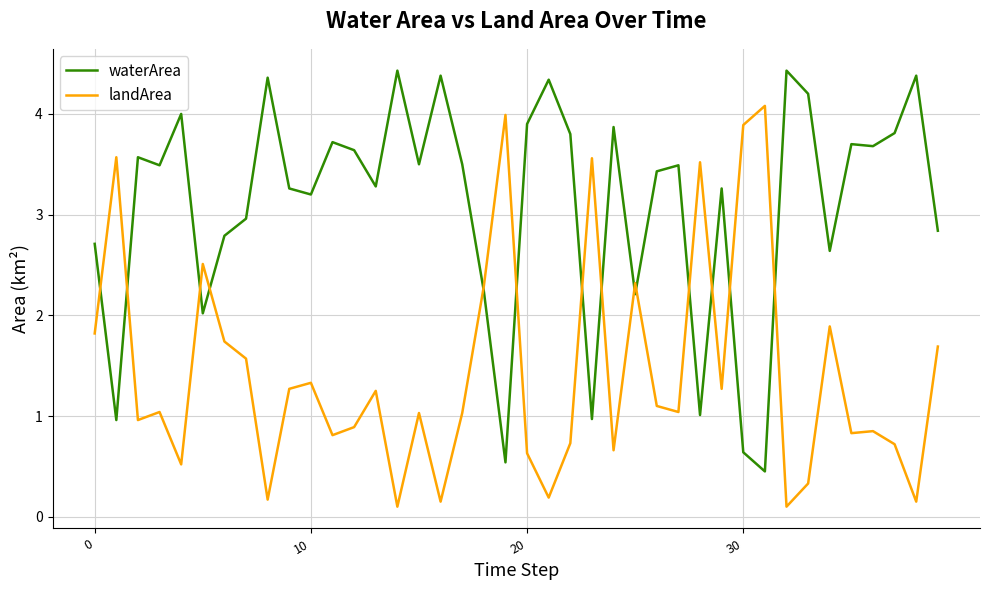

List the series in order of their peak value, highest first.

waterArea, landArea